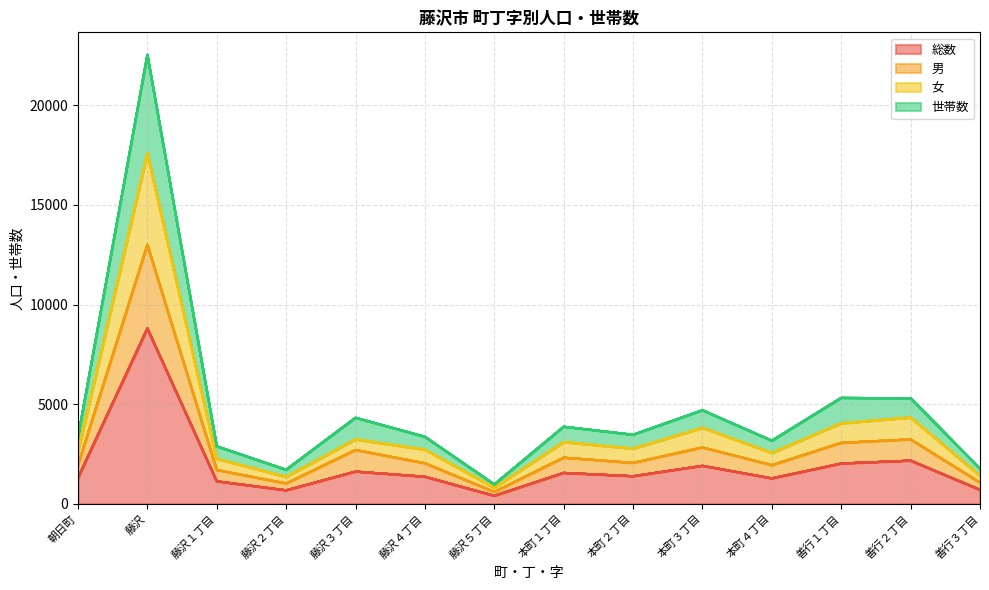

What position from the left is 善行２丁目?

13